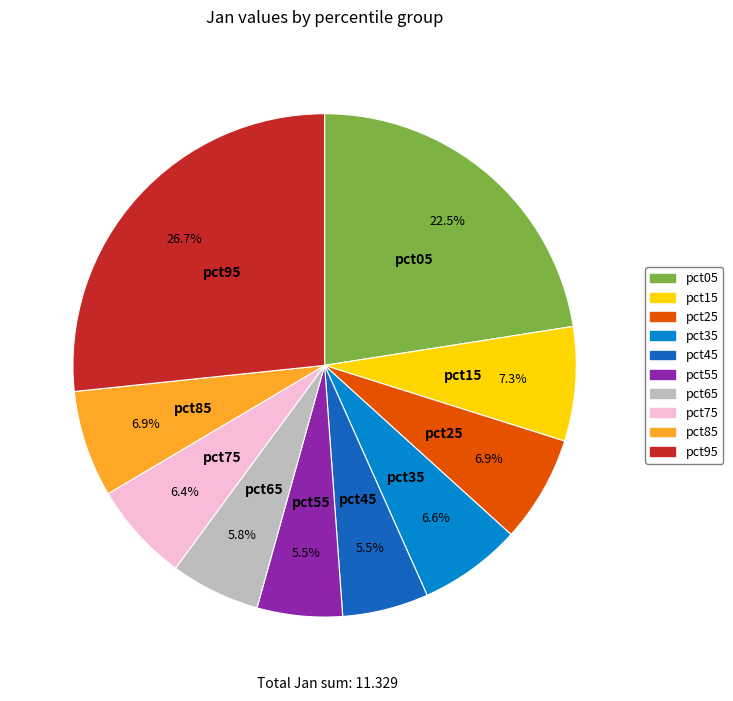

Which has a higher value, pct05 or pct75?

pct05